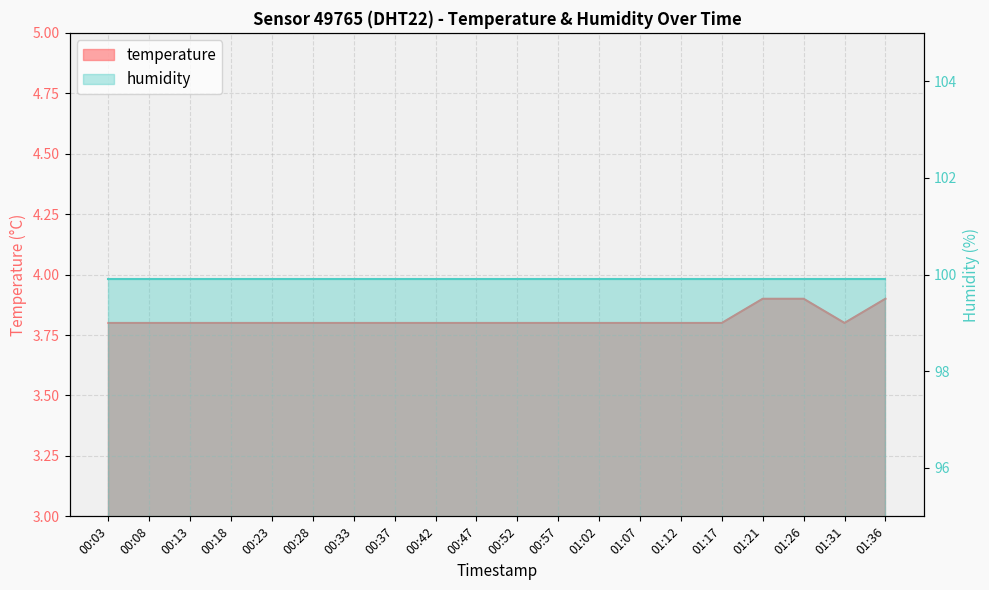

What is the label of the 3rd point from the left?

00:13